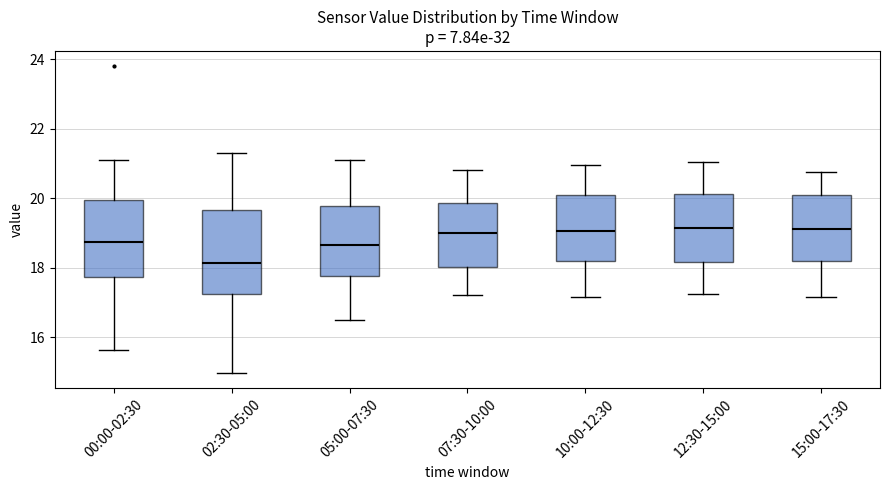

Which box's median line is the lowest?

02:30-05:00